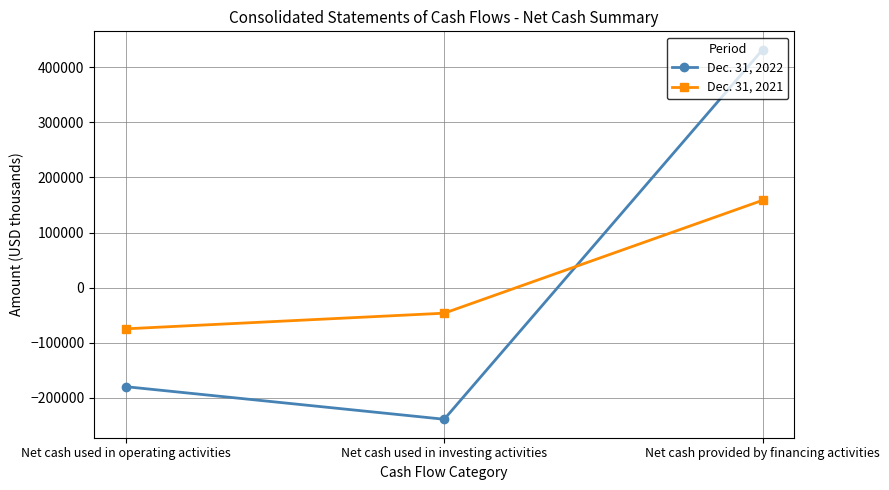

How many lines are shown in the chart?

2